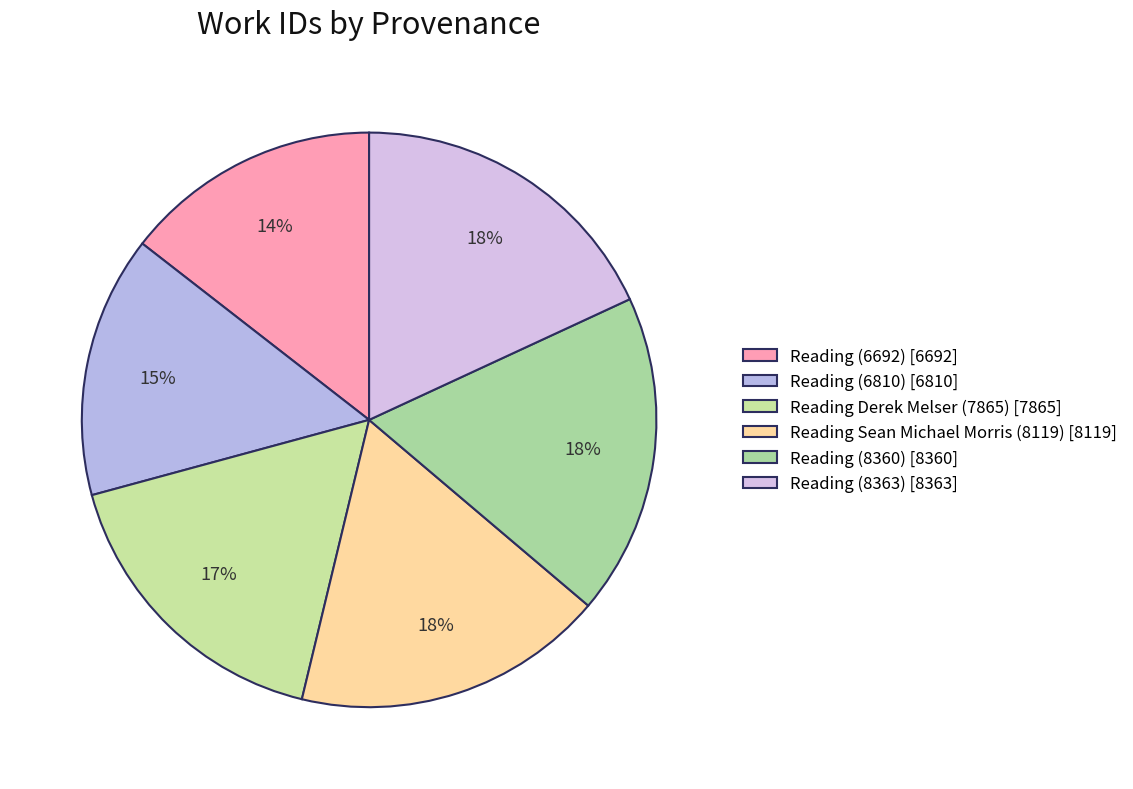

Is it true that Reading (8363) is 13% of the pie?

False